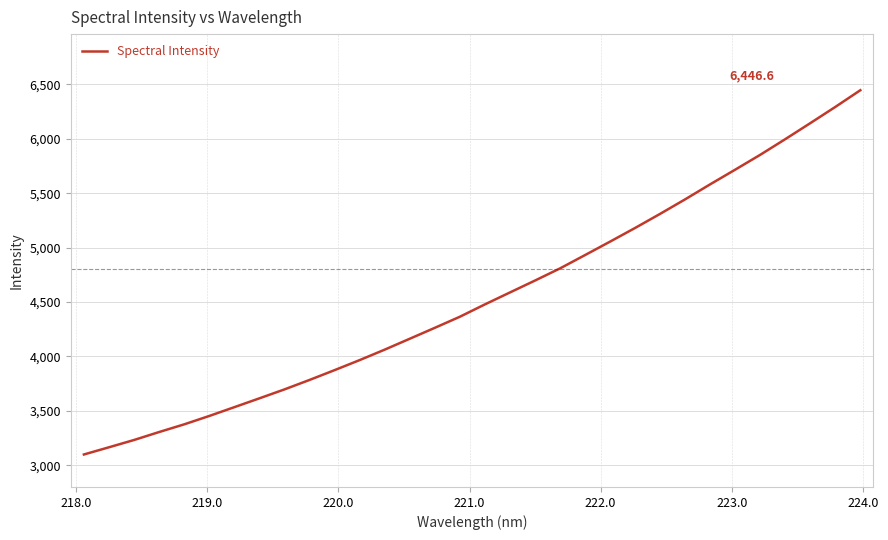

How many categories are shown in the chart?

32